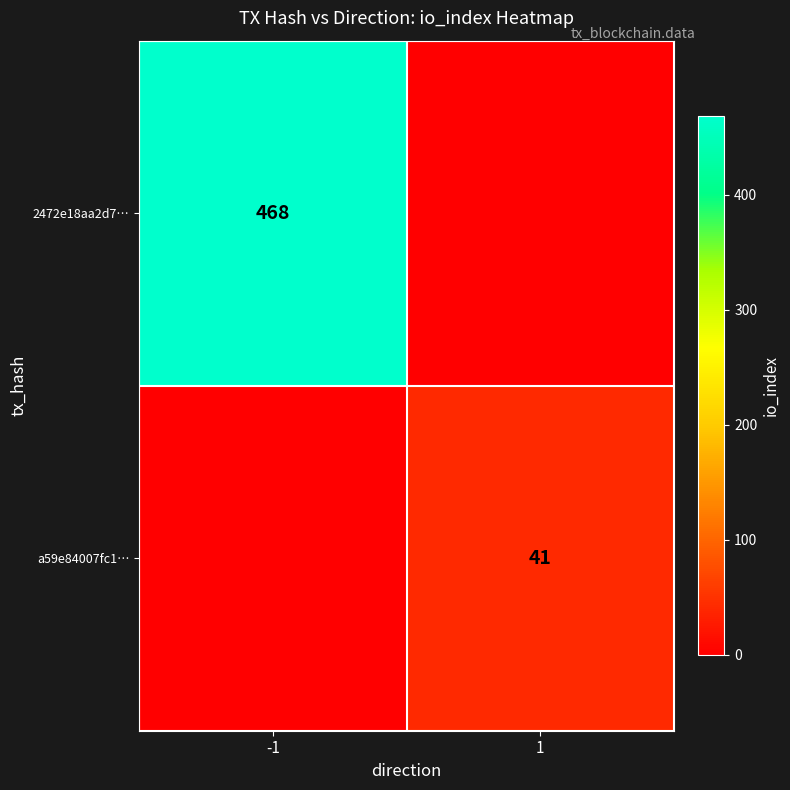

The 2472e18aa2d7… series shows 468 at -1. True or false?

True